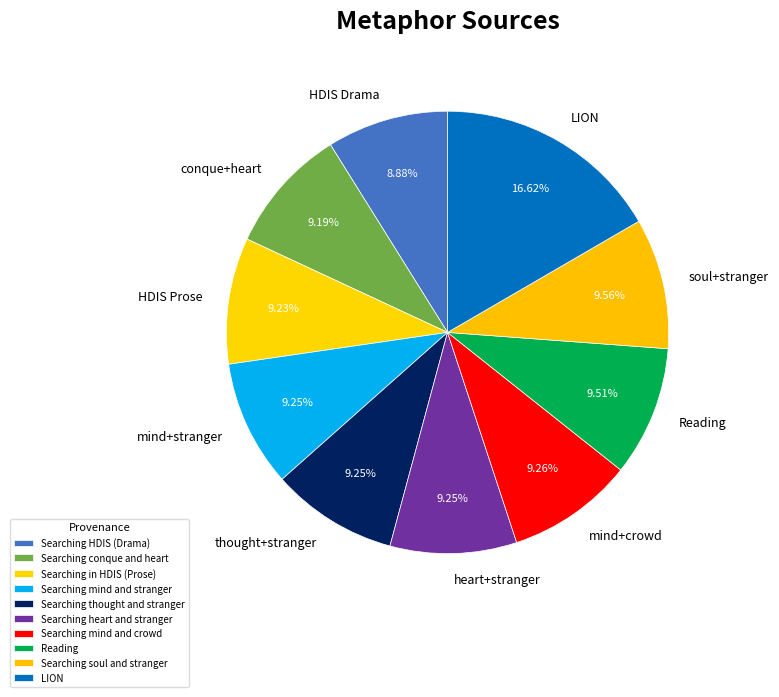

What is the total percentage of LION and Searching conque and heart?

25.8%